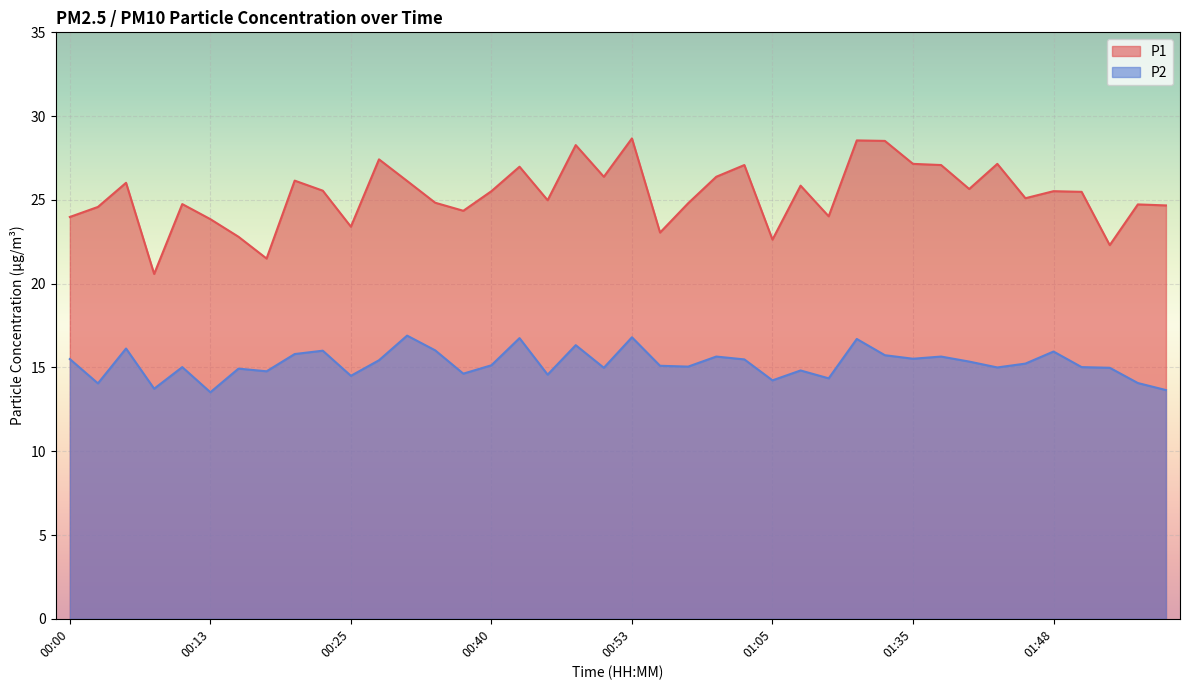

What is the approximate value of P1 at 01:40?

25.6